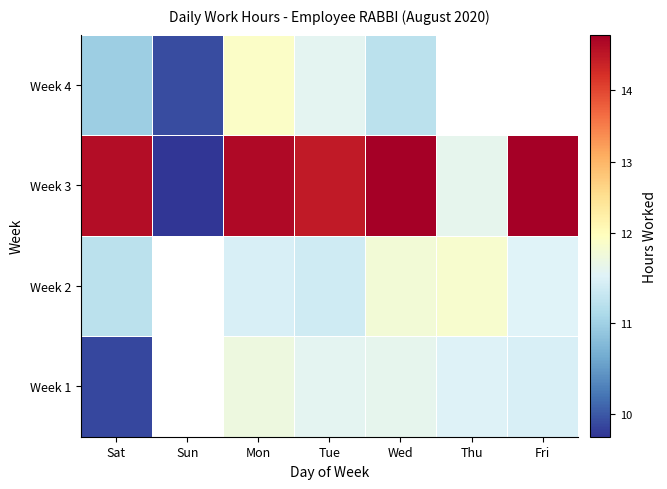

Which label corresponds to the largest value in the chart?

Wed